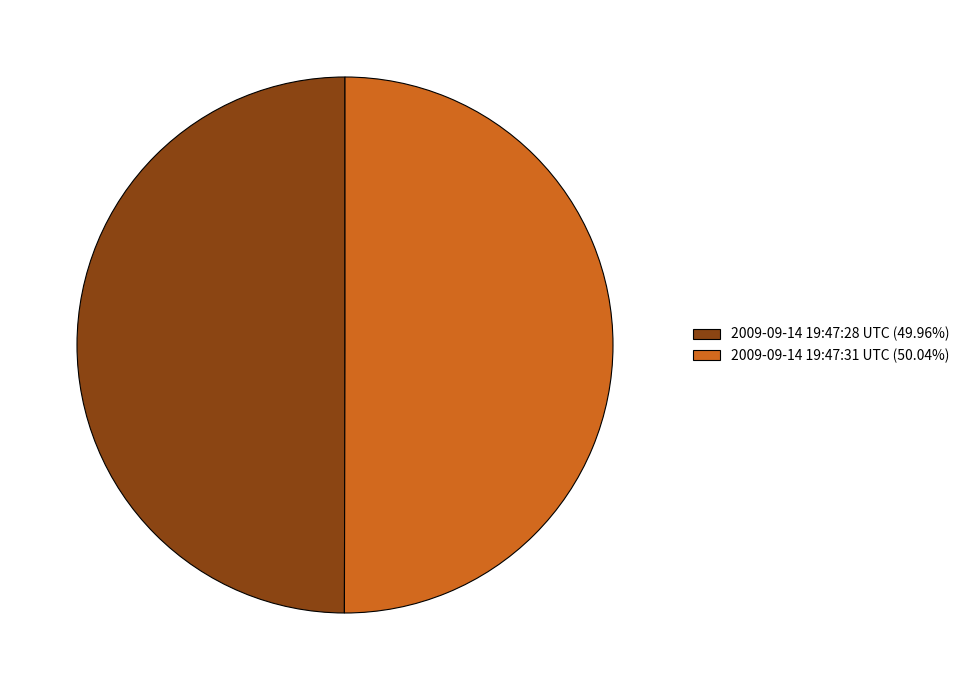

Do 2009-09-14 19:47:28 UTC (49.96%) and 2009-09-14 19:47:31 UTC (50.04%) together represent more than half of the pie?

Yes